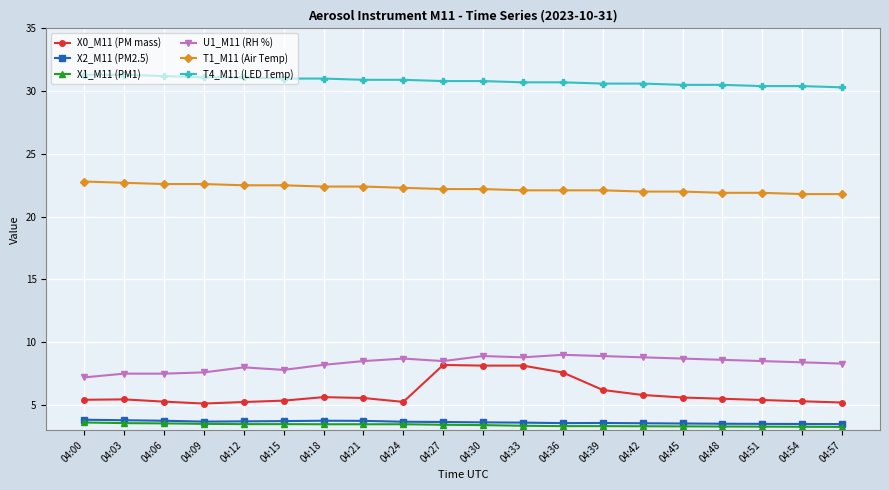

What is the greatest value displayed?

31.3